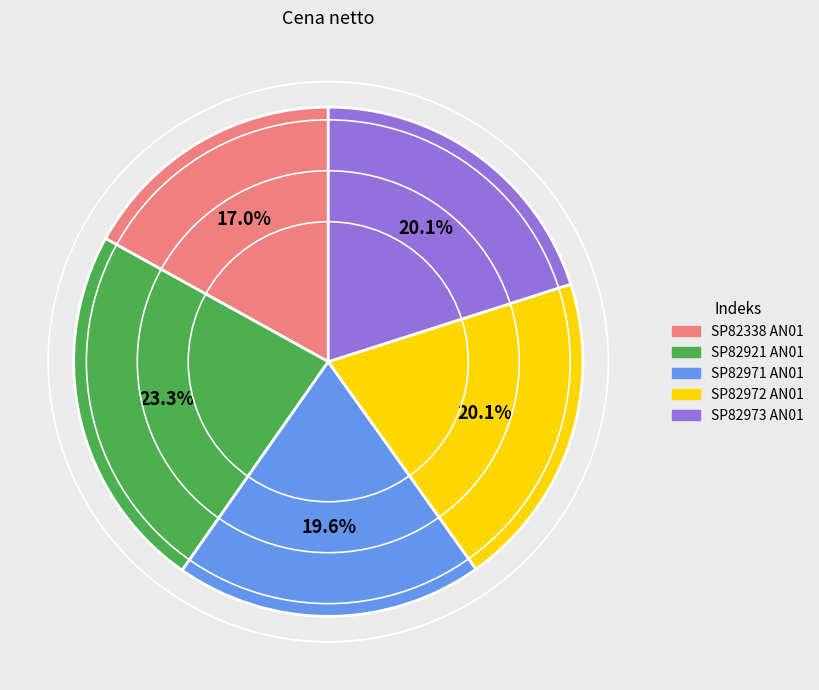

Count the number of slices in the pie.

5